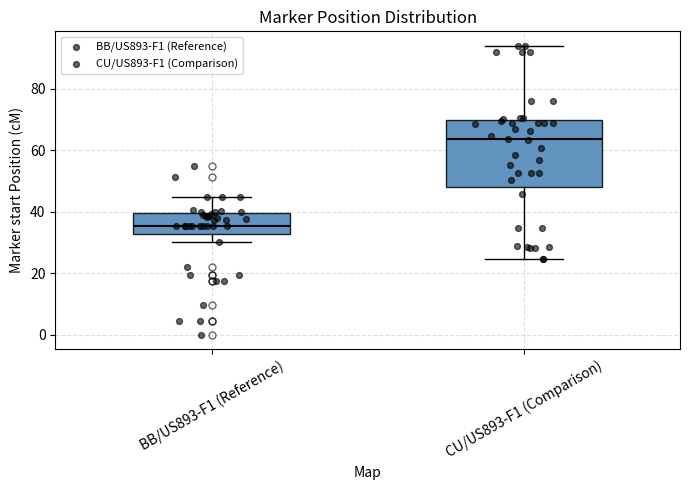

Reading left to right, transcribe this box plot: for each box, give where its median line is, the range the box spans, and where its two whiskers end, as read against the y-axis. The values are not printed on the chart, so give them approximately, as read against the axis.

BB/US893-F1 (Reference): median 36, box 32 to 40, whiskers 30 to 44
CU/US893-F1 (Comparison): median 64, box 48 to 70, whiskers 24 to 94